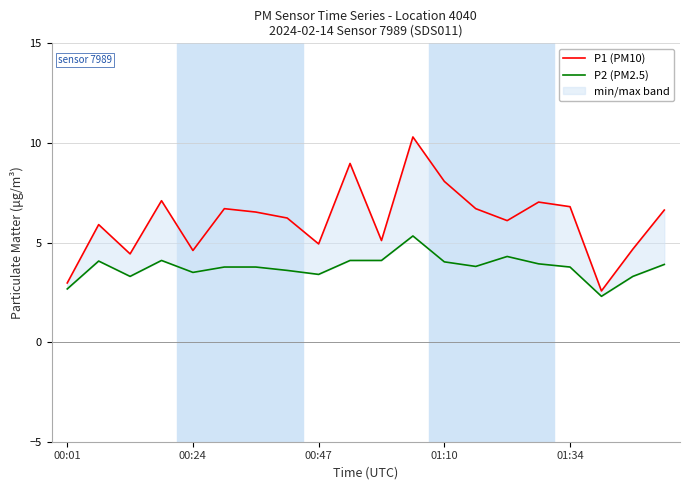

How many data points in P1 (PM10) are less than 6?

8